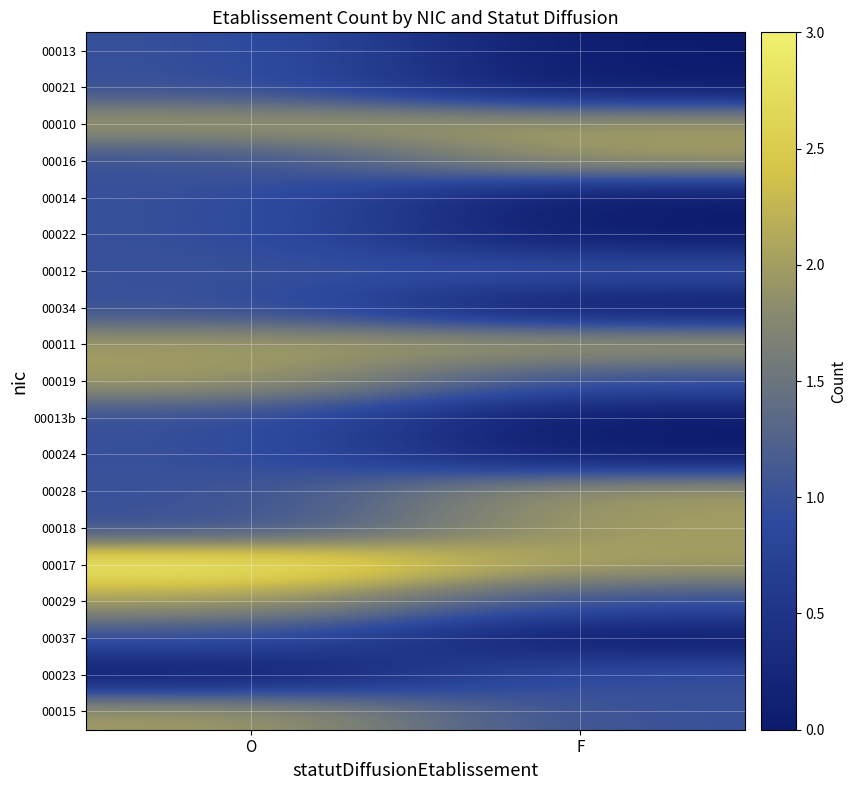

Which category has the lowest value across all series?

F